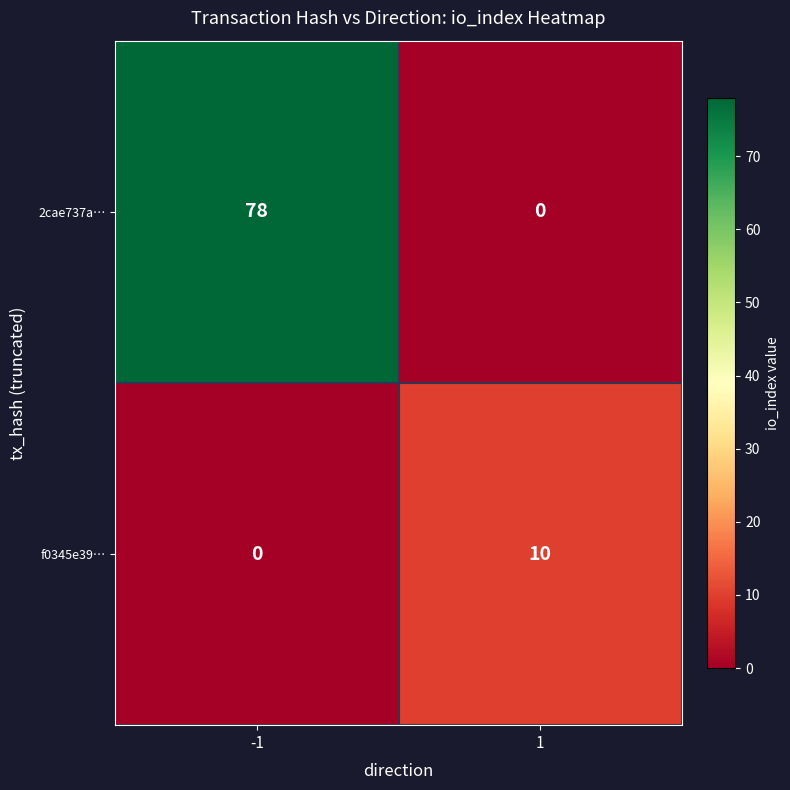

What is the total value across all series at -1?

78